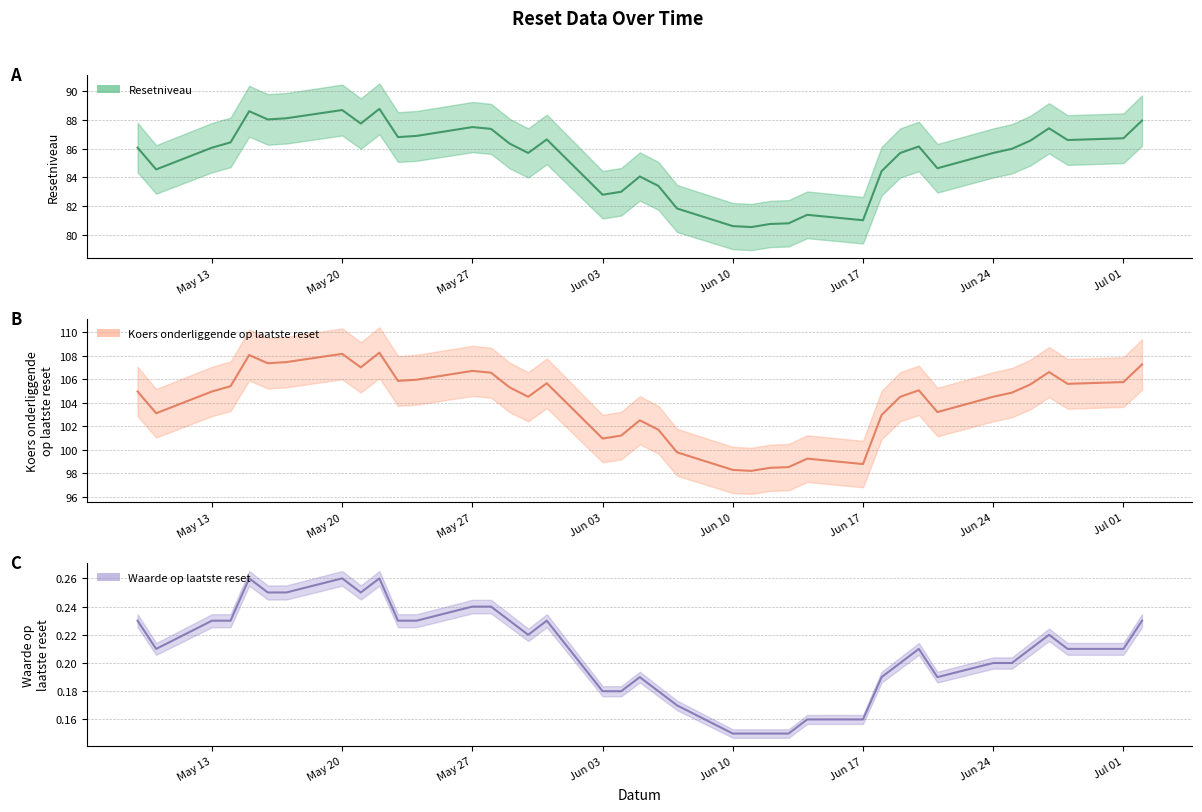

Rank the series at Jun 17 from lowest to highest value.

Waarde op laatste reset (line), Resetniveau (line), Koers onderliggende op laatste reset (line)